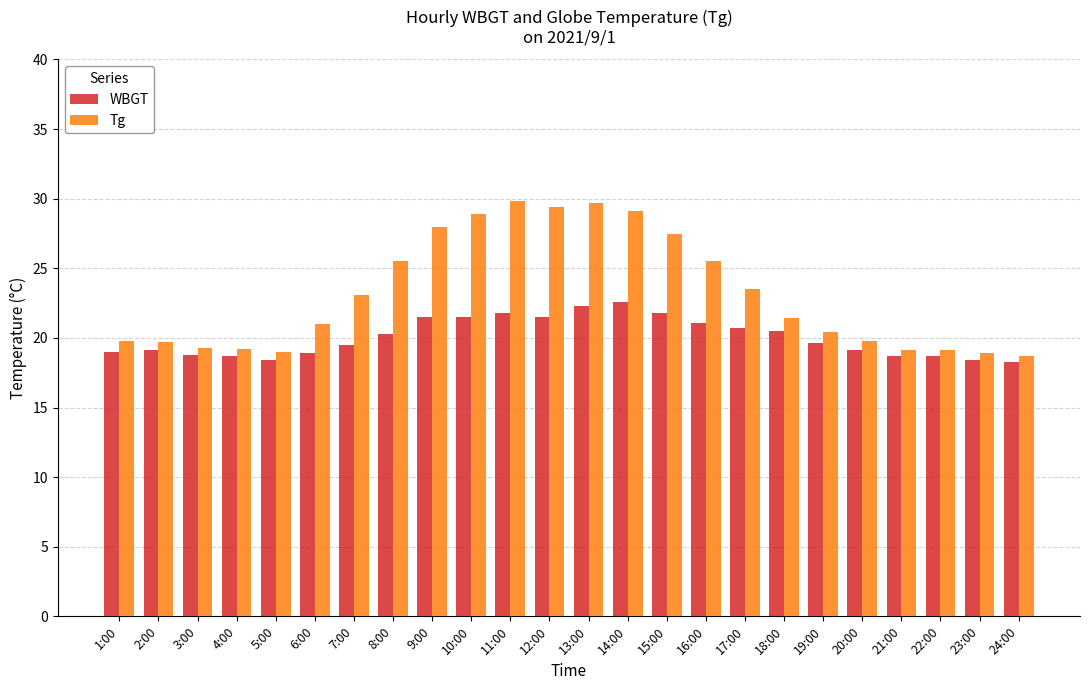

What is the maximum value for Tg?

29.8